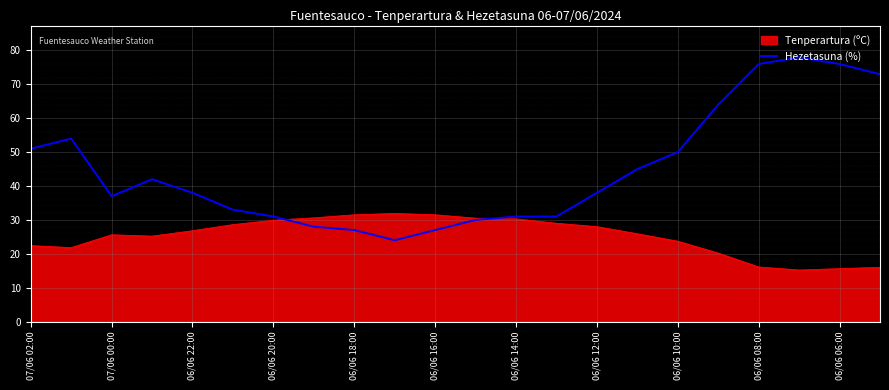

Does the chart display data point markers on the line(s)?

No